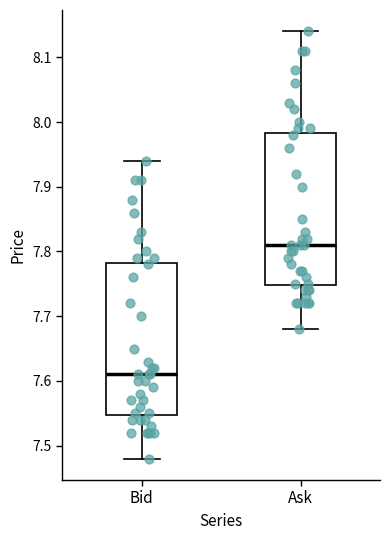

Reading left to right, transcribe this box plot: for each box, give where its median line is, the range the box spans, and where its two whiskers end, as read against the y-axis. The values are not printed on the chart, so give them approximately, as read against the axis.

Bid: median 7.61, box 7.55 to 7.78, whiskers 7.48 to 7.94
Ask: median 7.81, box 7.75 to 7.98, whiskers 7.68 to 8.14